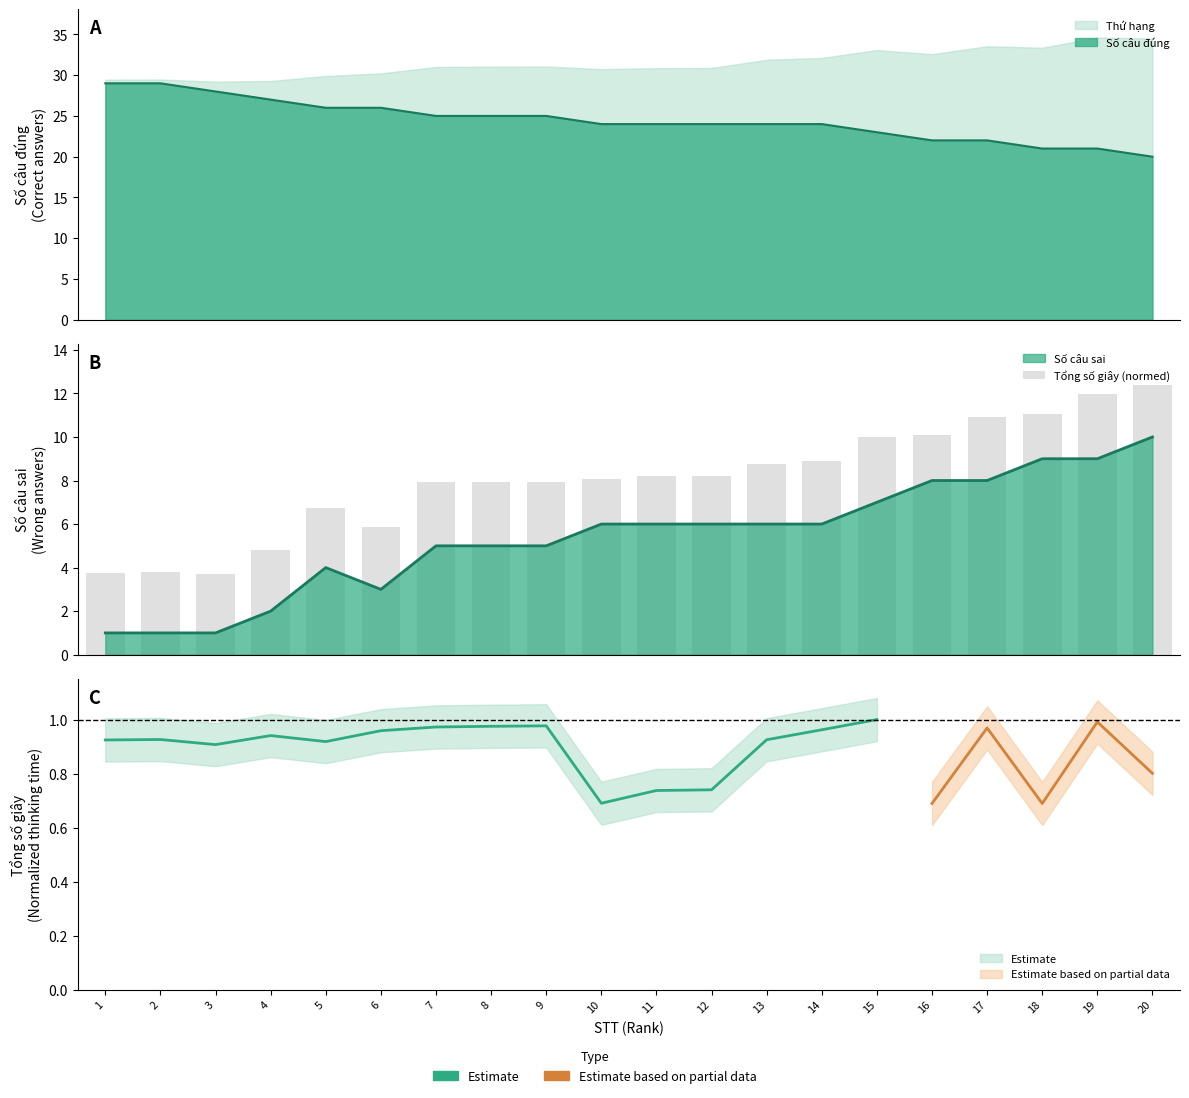

How many values exceed 8?

11